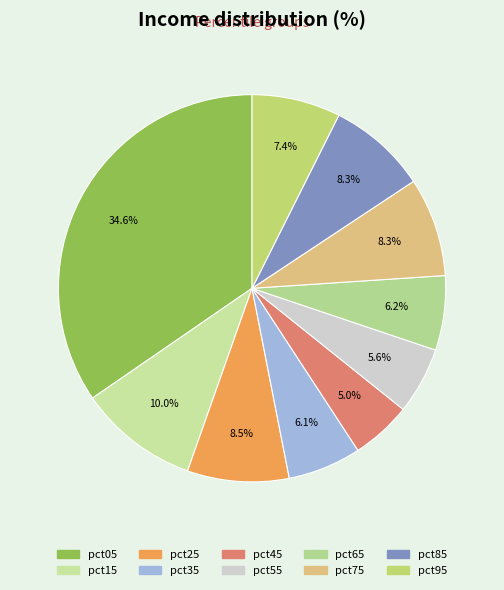

Which slice is the largest?

pct05